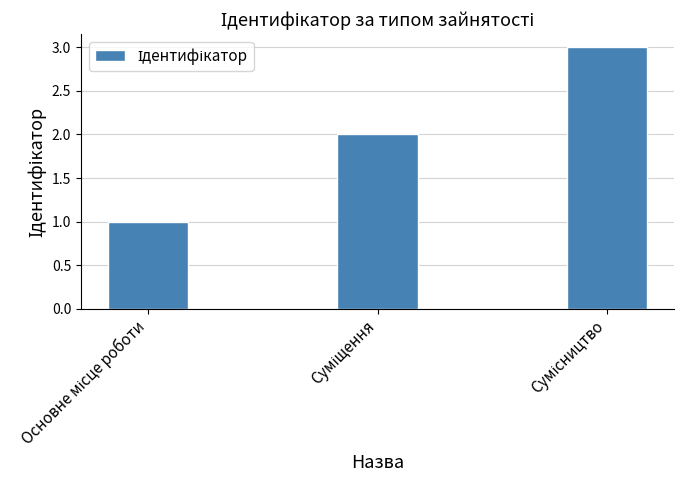

Reading left to right, transcribe all the data shown in this chart.

1	2	3